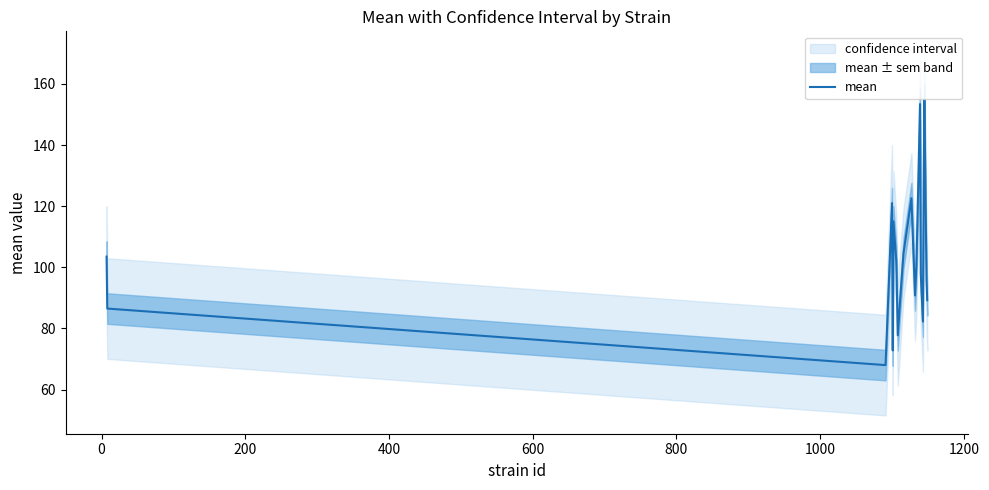

What is the maximum value for mean?

154.8